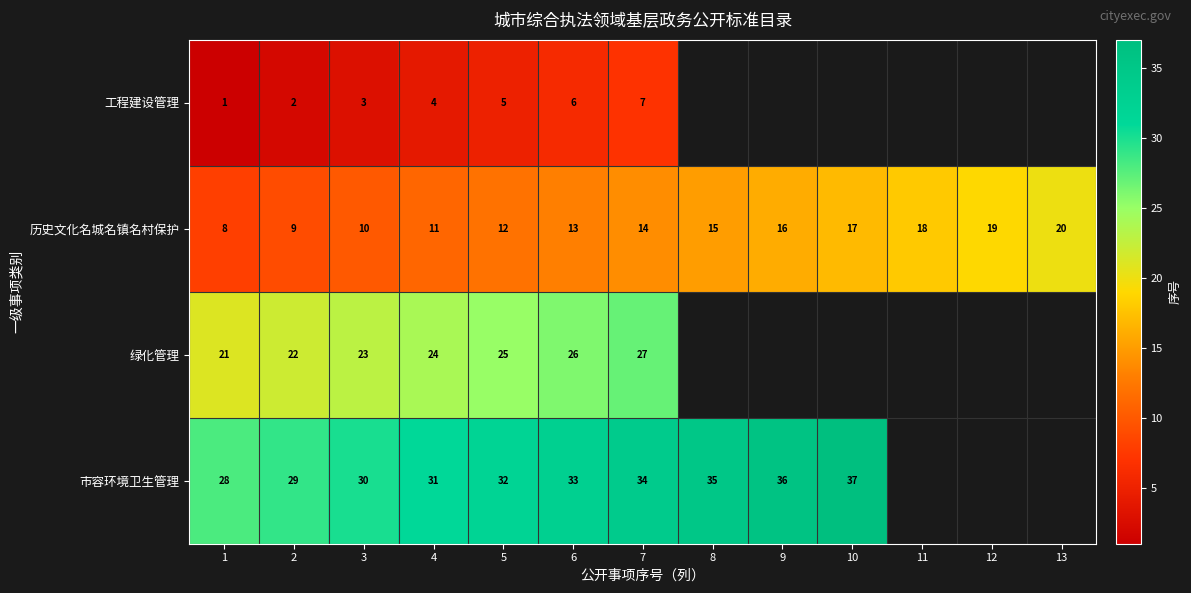

The 工程建设管理 series shows 0 at 1. True or false?

False